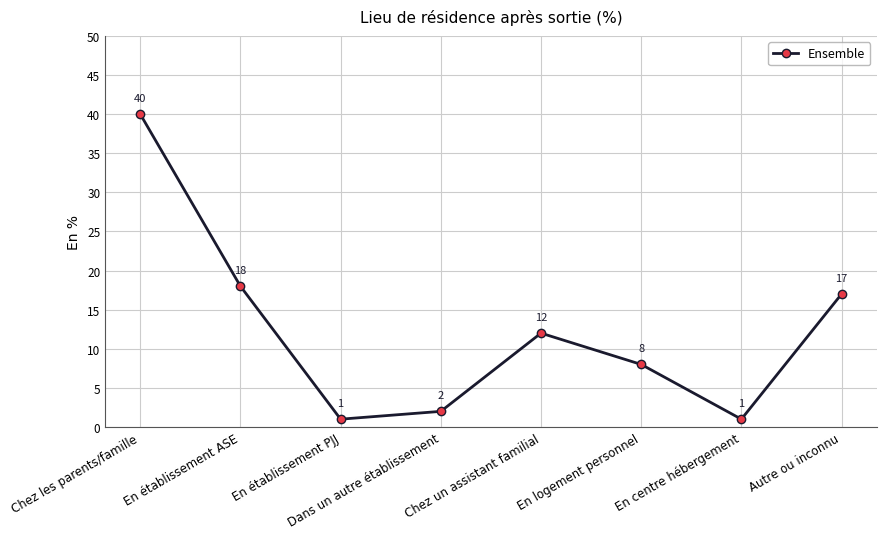

Between En centre hébergement and Chez un assistant familial, which is larger?

Chez un assistant familial